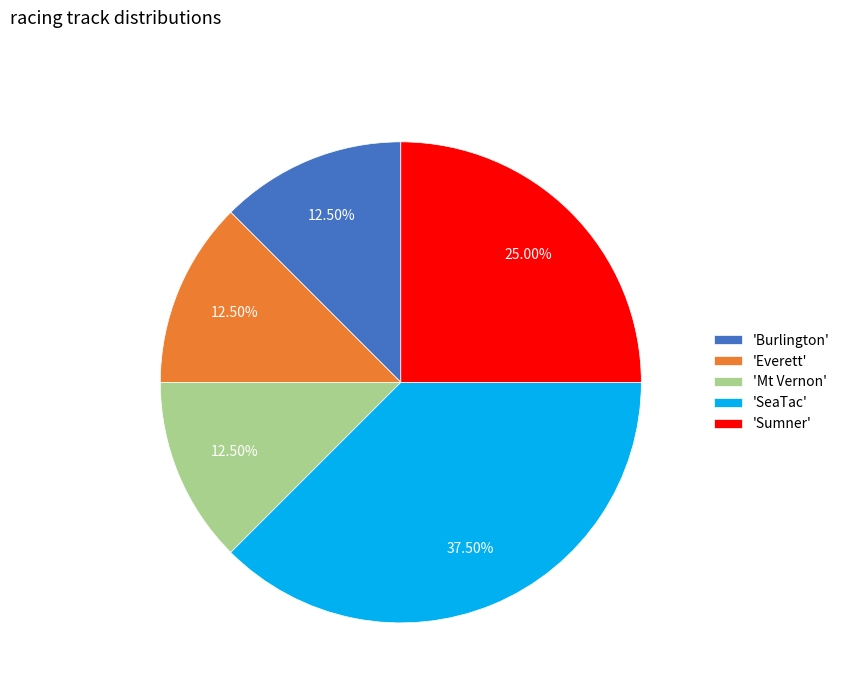

Between 'SeaTac' and 'Mt Vernon', which is larger?

'SeaTac'